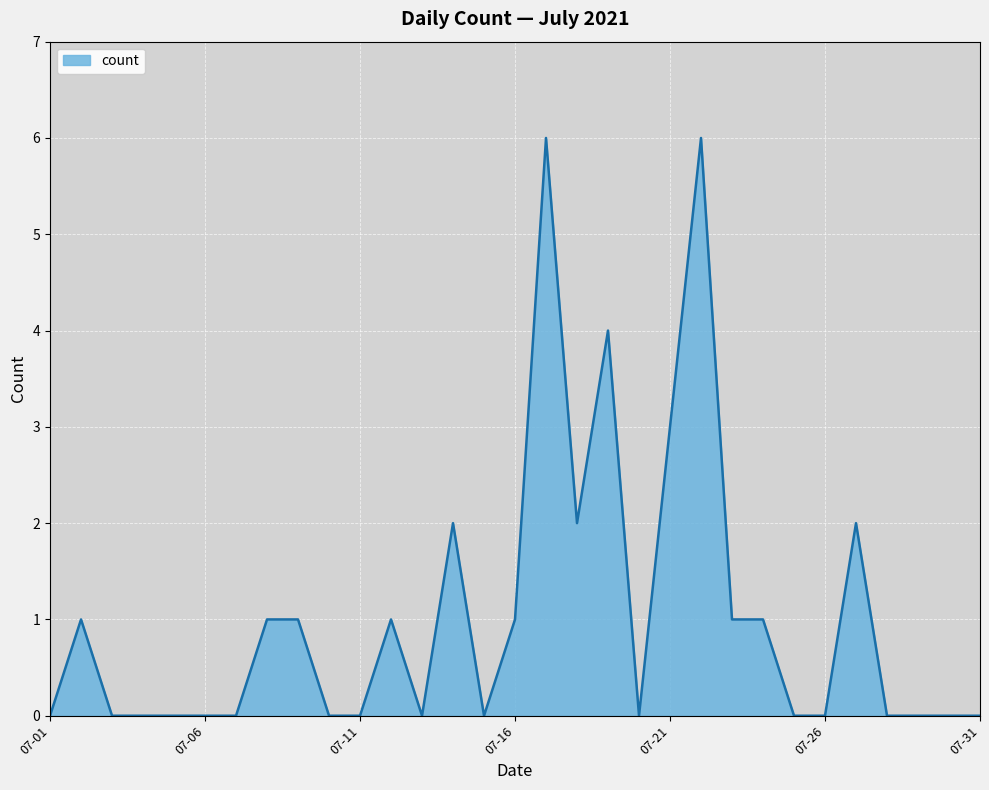

Reading left to right, list all the values displayed in this chart.

0	1	0	0	0	0	0	1	1	0	0	1	0	2	0	1	6	2	4	0	3	6	1	1	0	0	2	0	0	0	0